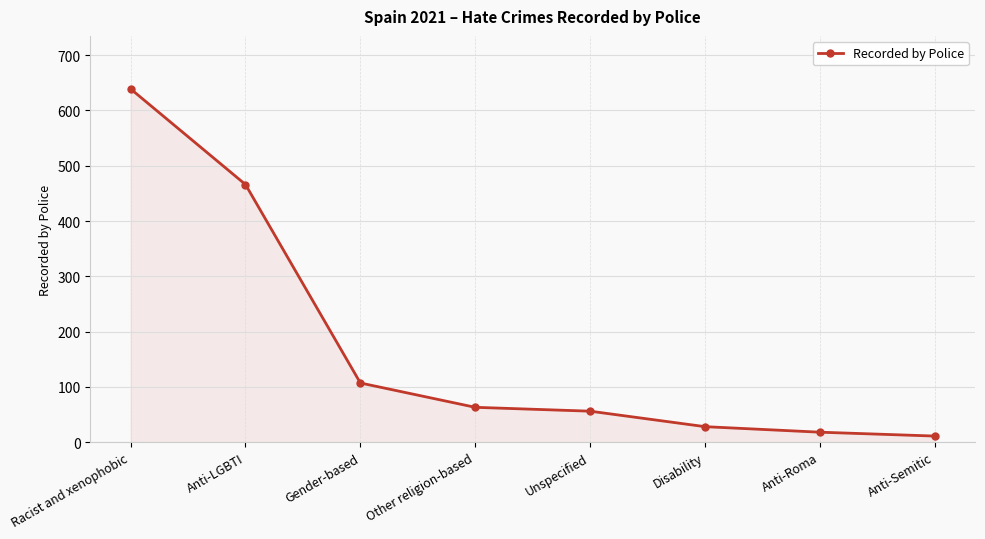

How many series are shown in this chart?

1